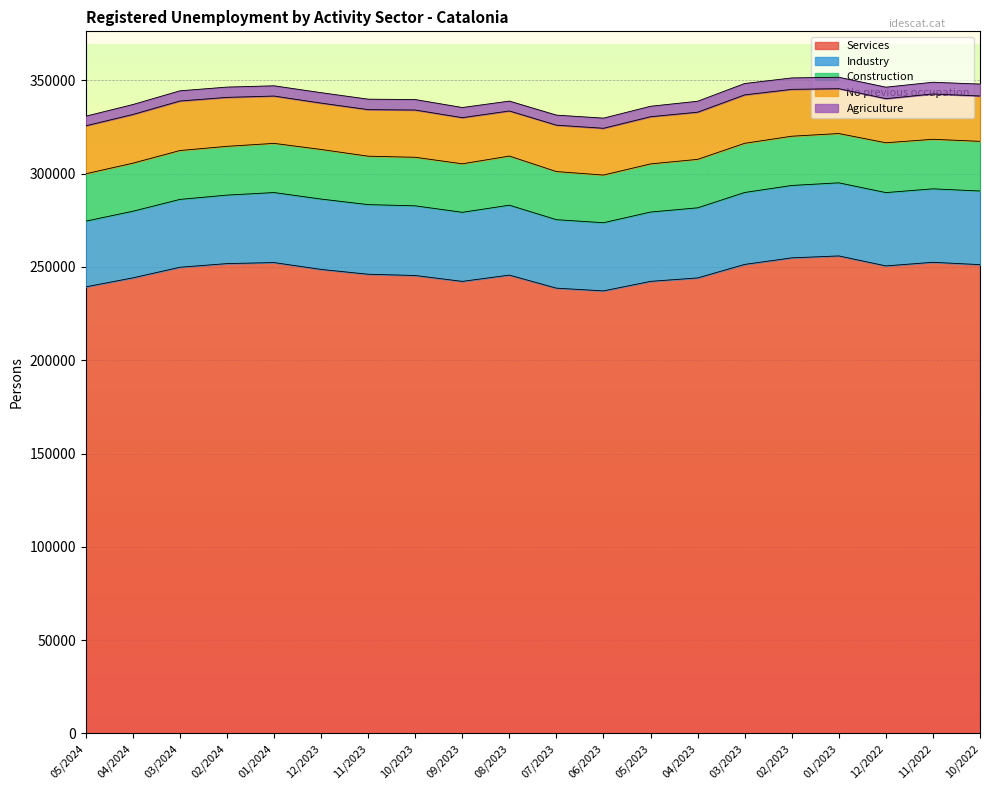

Which series has the widest spread of values?

Services